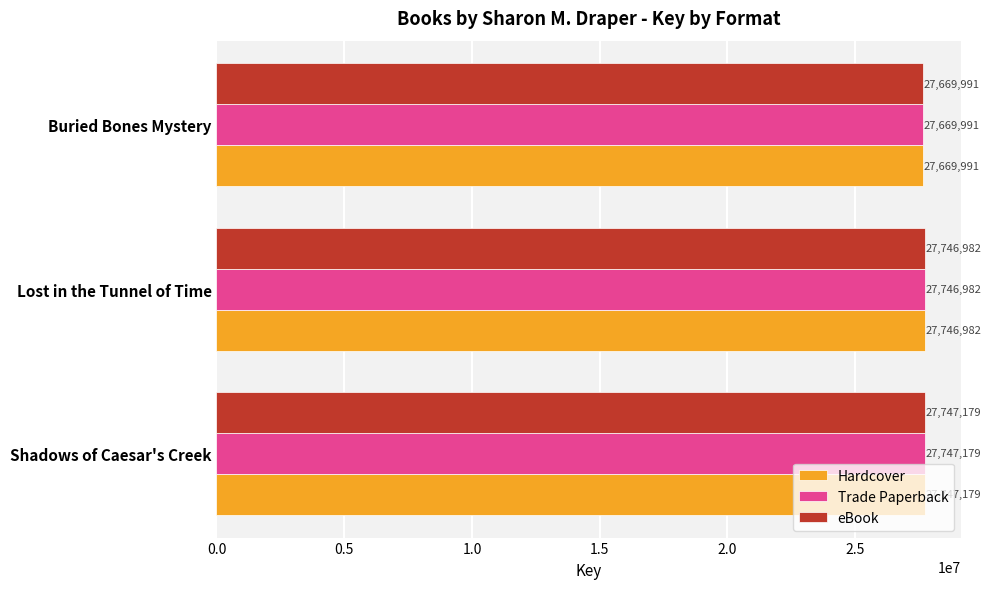

Rank the categories by Trade Paperback value from lowest to highest.

Buried Bones Mystery, Lost in the Tunnel of Time, Shadows of Caesar's Creek